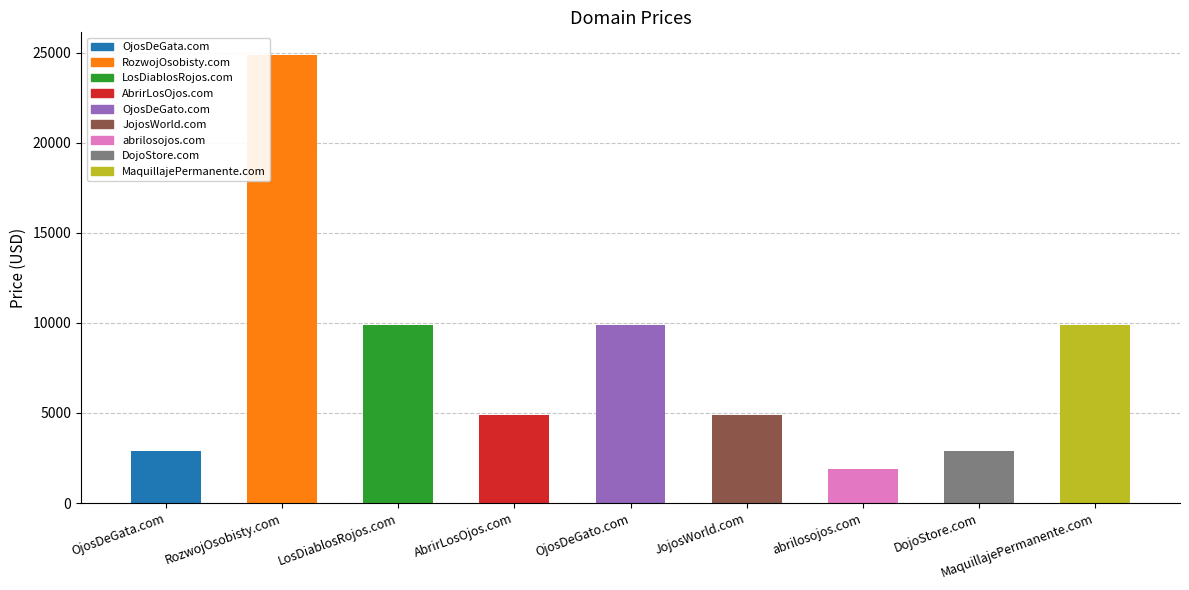

What position from the left is OjosDeGata.com?

1